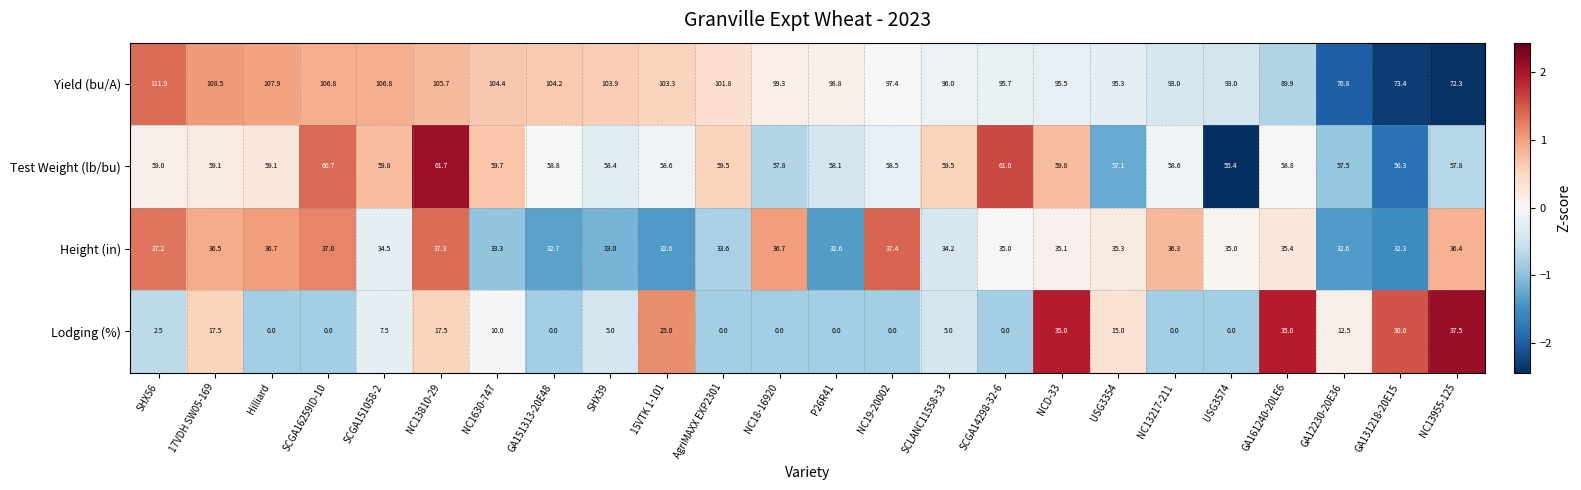

Count the number of categories in the chart.

24